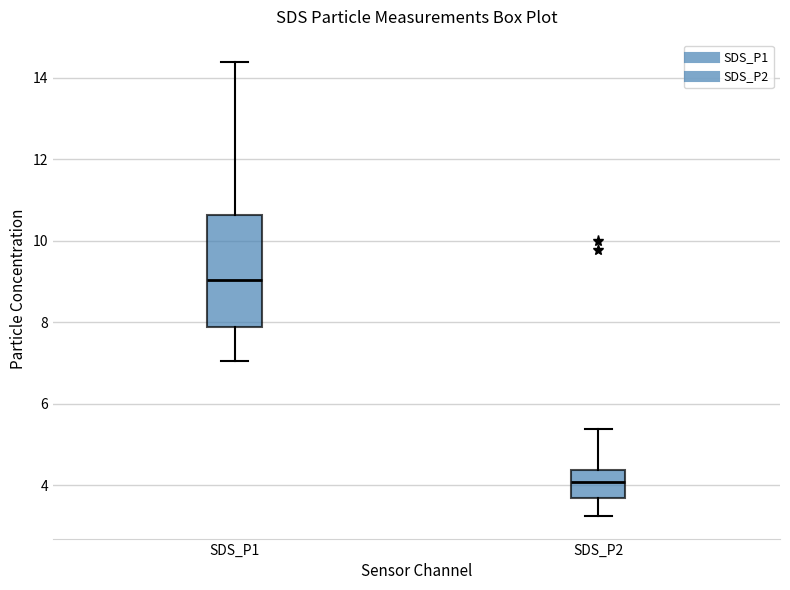

Where does the median line of the box for SDS_P1 sit on the y-axis? The values are not printed on the chart, so give them approximately, as read against the axis.

9.0